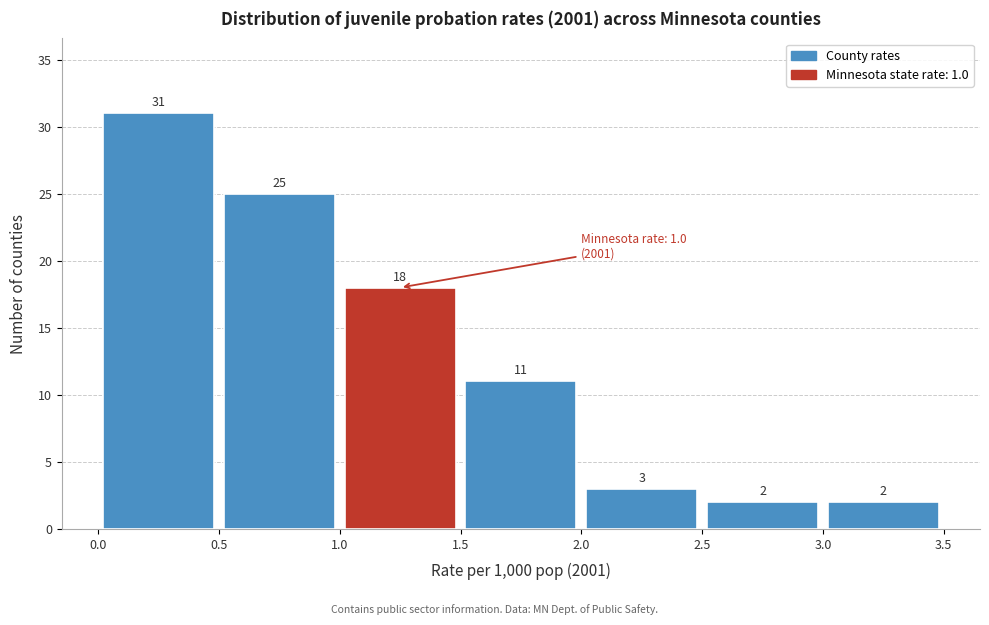

Reading left to right, list every bar in this chart as the range it spans on the x-axis followed by its height.

0.0 to 0.5: 31
0.5 to 1.0: 25
1.0 to 1.5: 18
1.5 to 2.0: 11
2.0 to 2.5: 3
2.5 to 3.0: 2
3.0 to 3.5: 2